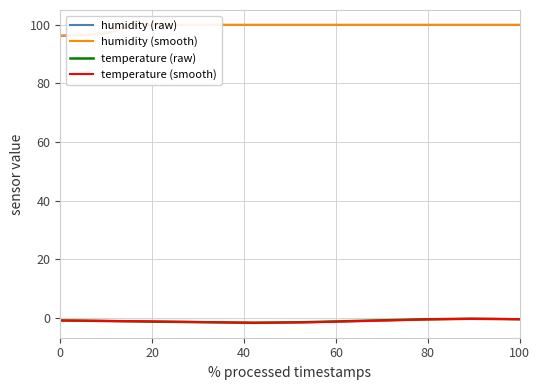

Which series has the largest total across all categories?

humidity (smooth)